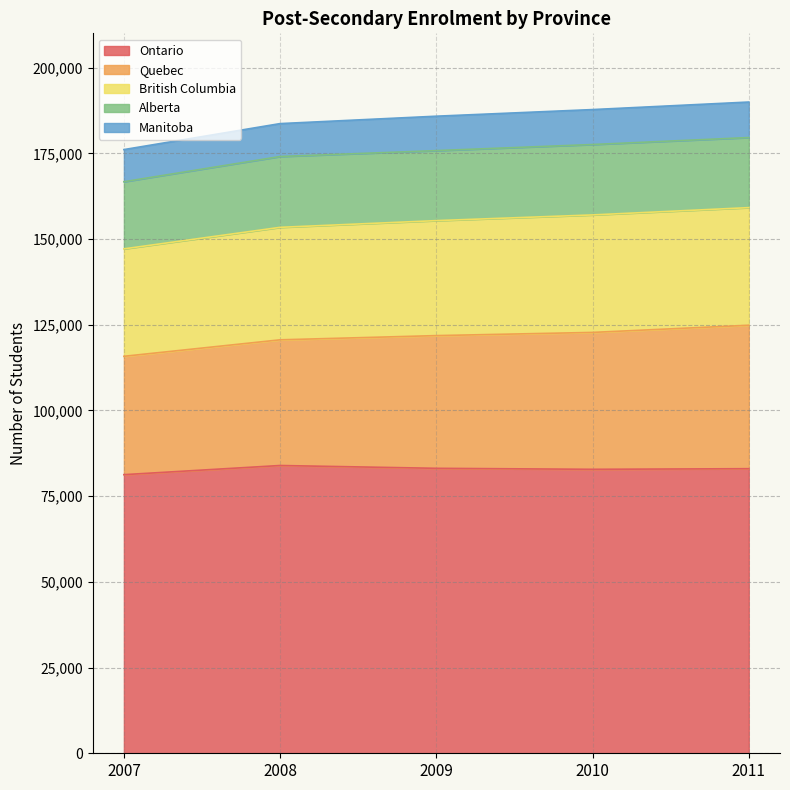

What are all the series names shown in the legend?

Ontario, Quebec, British Columbia, Alberta, Manitoba